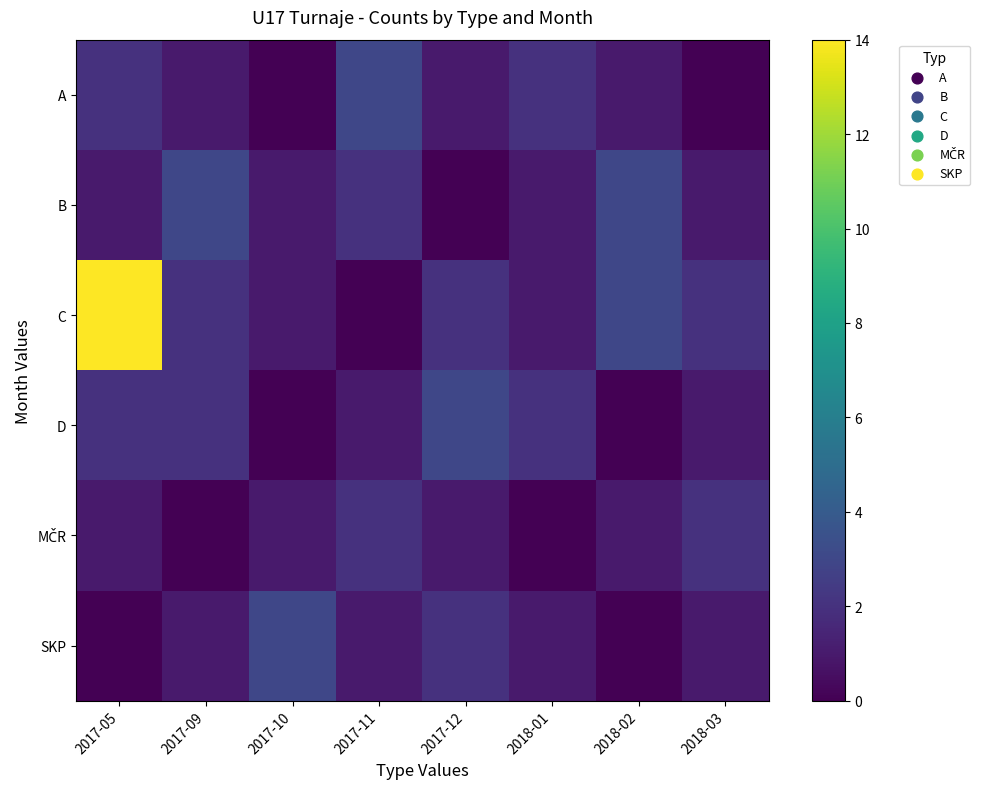

At which category does the chart reach its peak across all series?

2017-05